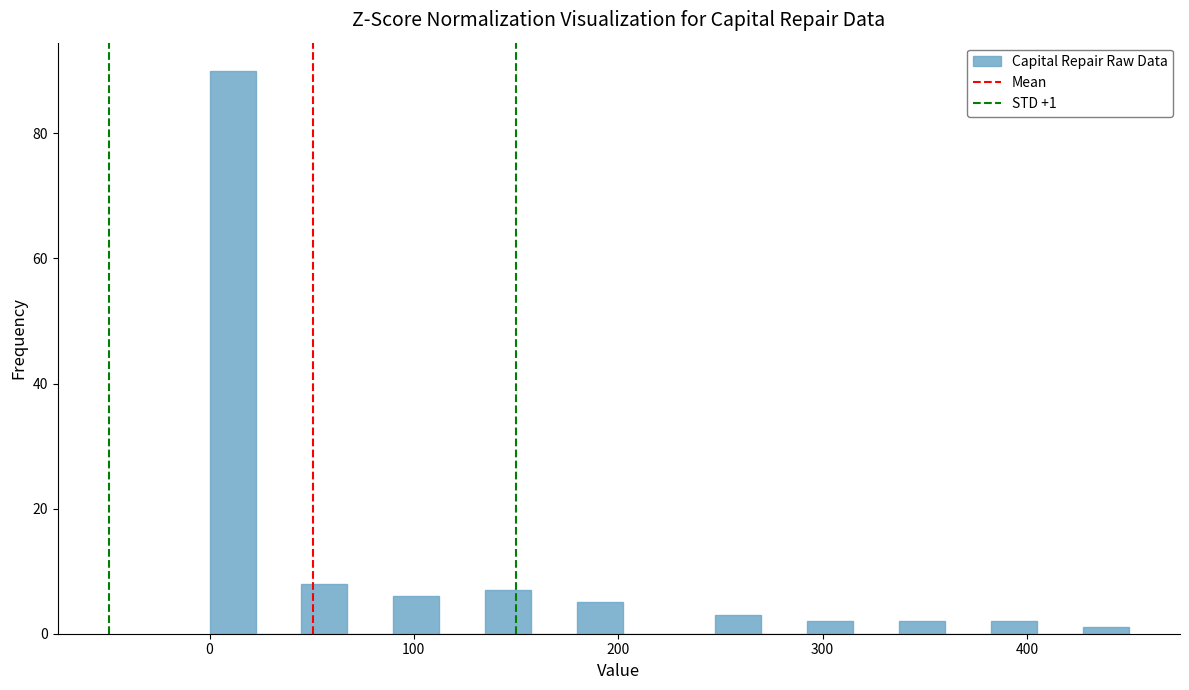

Read against the x-axis, roughly where is the centre of the tallest bar?

10